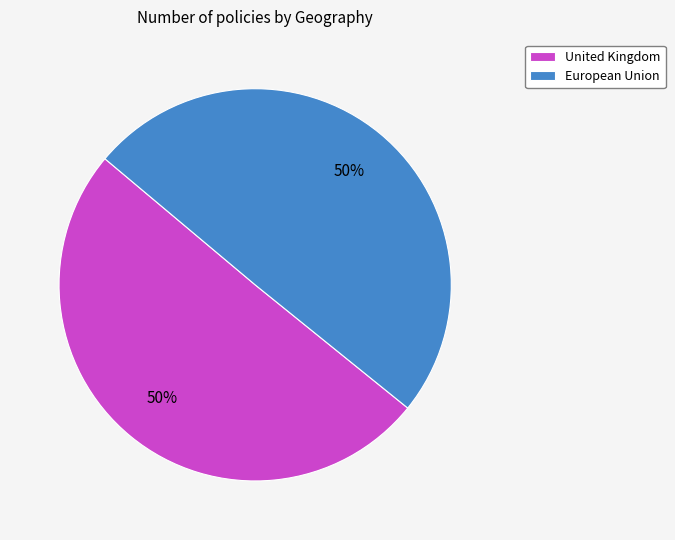

To the nearest percent, what portion does European Union represent?

50%